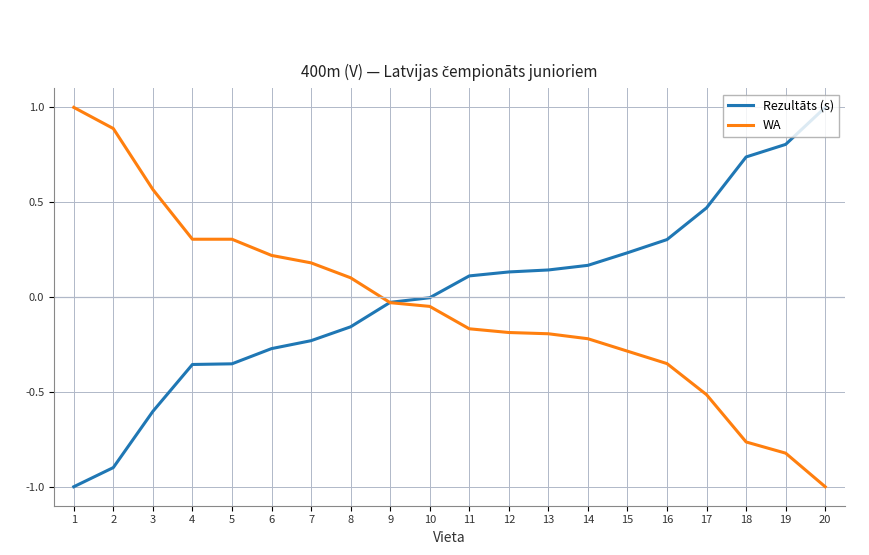

True or false: Rezultāts (s) has a value of -0.1 at 6.

False